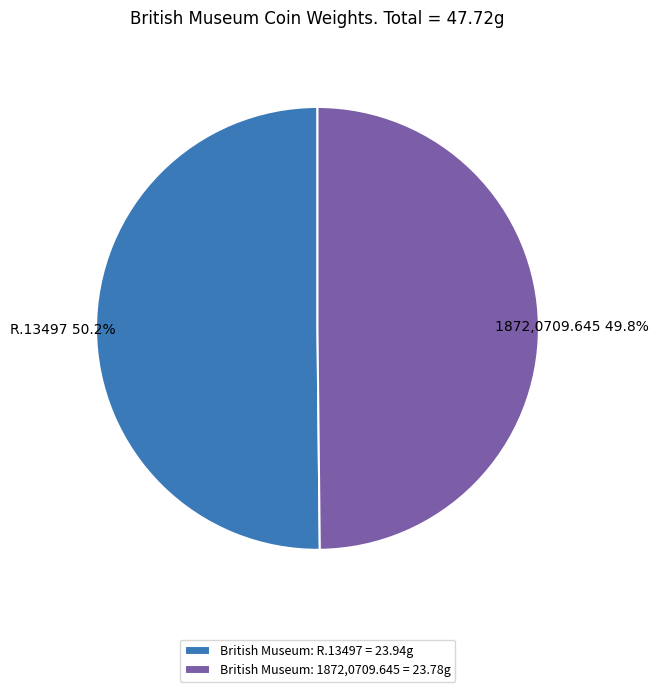

Do British Museum: 1872,0709.645 and British Museum: R.13497 together represent more than half of the pie?

Yes